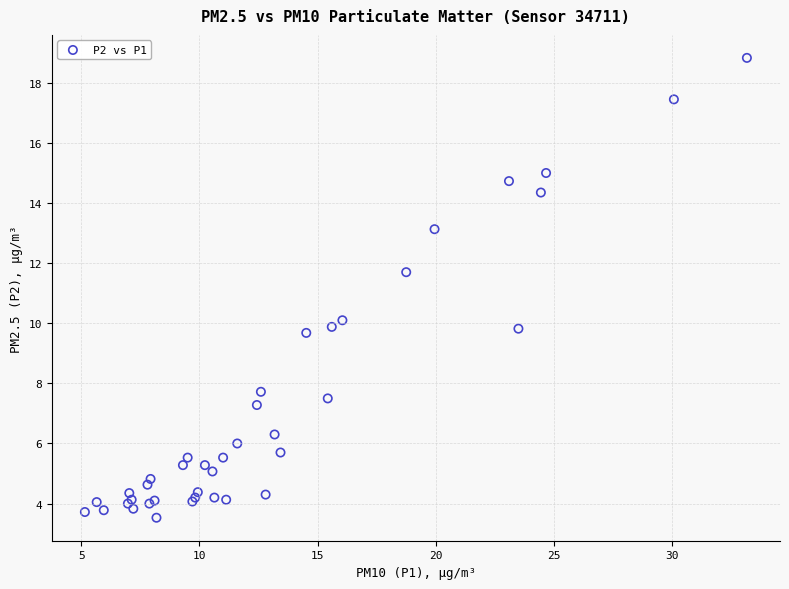

What Y value in the scatter plot is closest to 11?

11.7